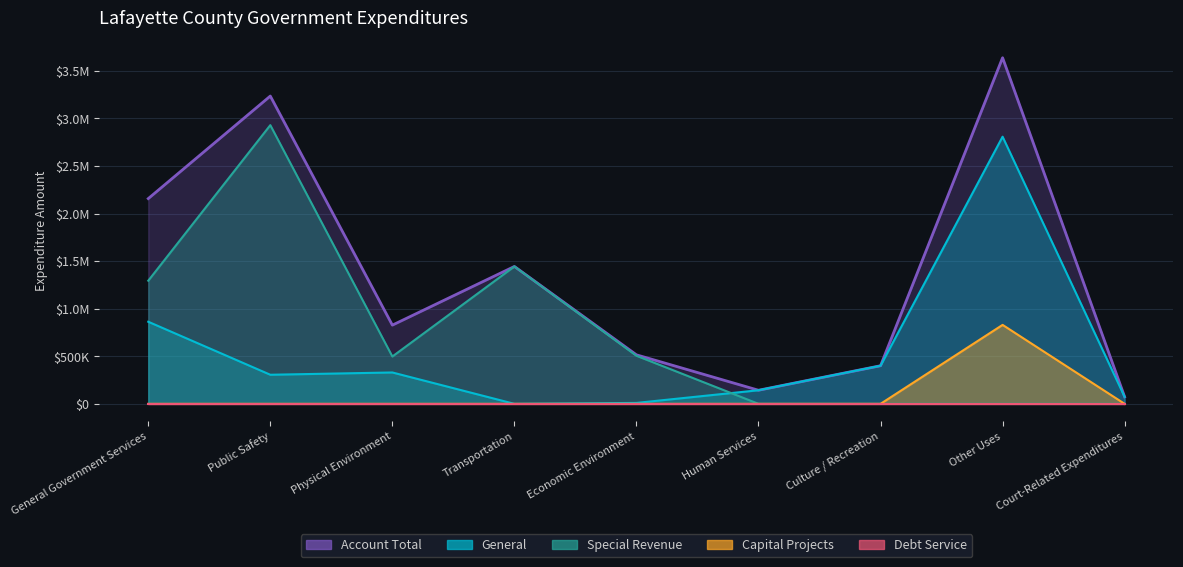

Between Public Safety and Other Uses, which is larger?

Other Uses